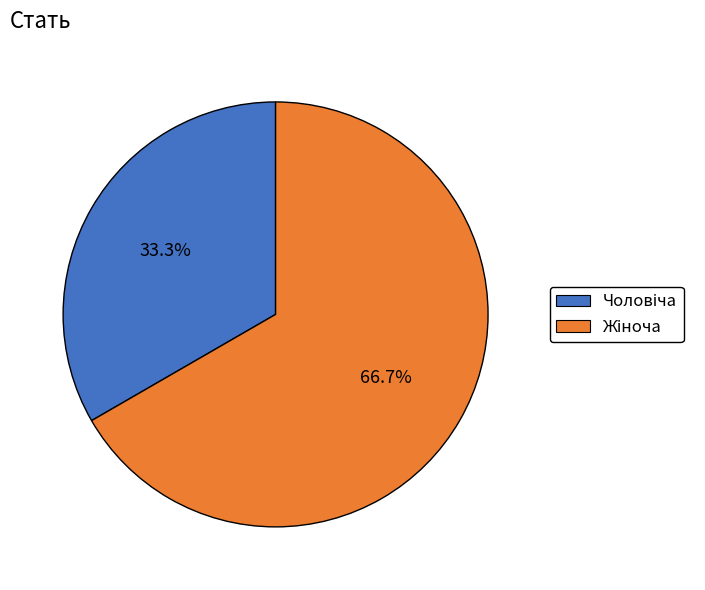

Is there any slice that represents more than half of the pie?

Yes